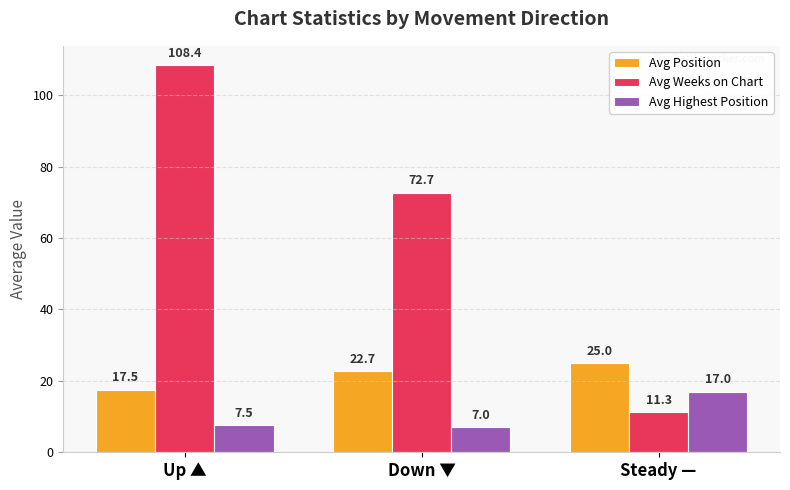

Which category has the highest value in the Avg Position series?

Steady —